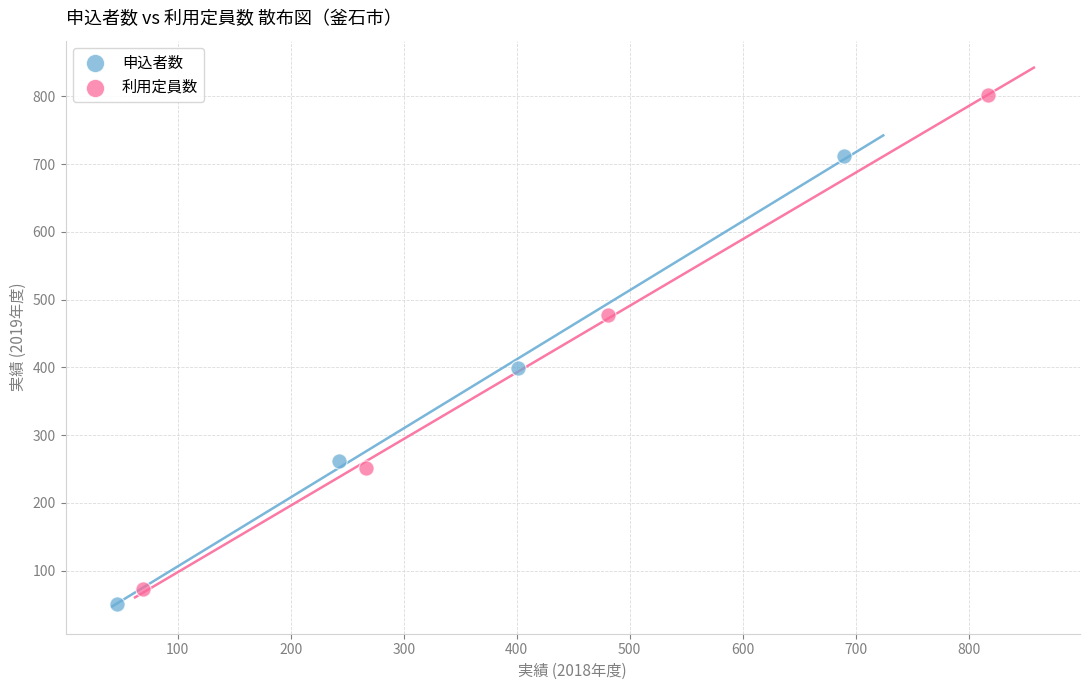

Which series contains the highest Y value?

利用定員数